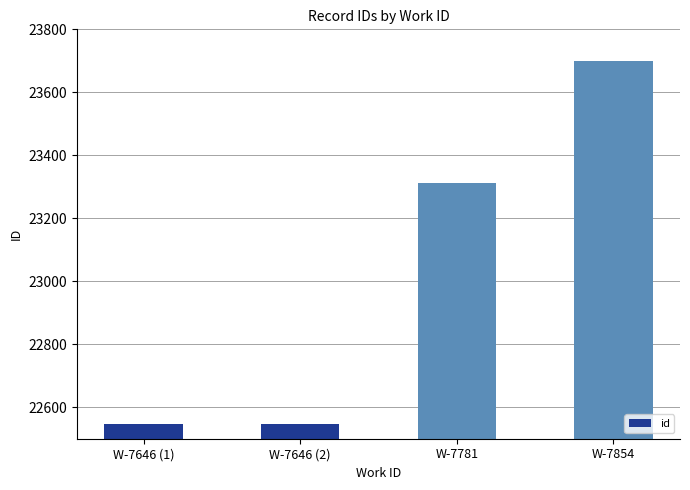

At which label is the value closest to 23122?

W-7781